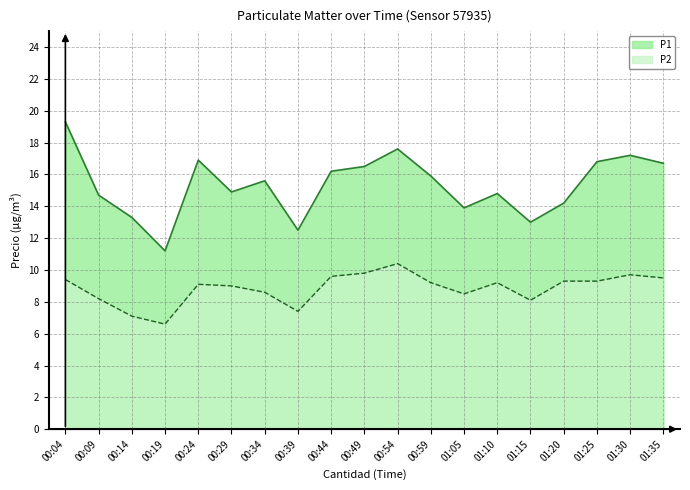

Reading left to right, list all the values displayed in this chart.

P1: 00:04=19.3	00:09=14.7	00:14=13.3	00:19=11.2	00:24=16.9	00:29=14.9	00:34=15.6	00:39=12.5	00:44=16.2	00:49=16.5	00:54=17.6	00:59=15.9	01:05=13.9	01:10=14.8	01:15=13.0	01:20=14.2	01:25=16.8	01:30=17.2	01:35=16.7
P2: 00:04=9.4	00:09=8.2	00:14=7.1	00:19=6.6	00:24=9.1	00:29=9.0	00:34=8.6	00:39=7.4	00:44=9.6	00:49=9.8	00:54=10.4	00:59=9.2	01:05=8.5	01:10=9.2	01:15=8.1	01:20=9.3	01:25=9.3	01:30=9.7	01:35=9.5